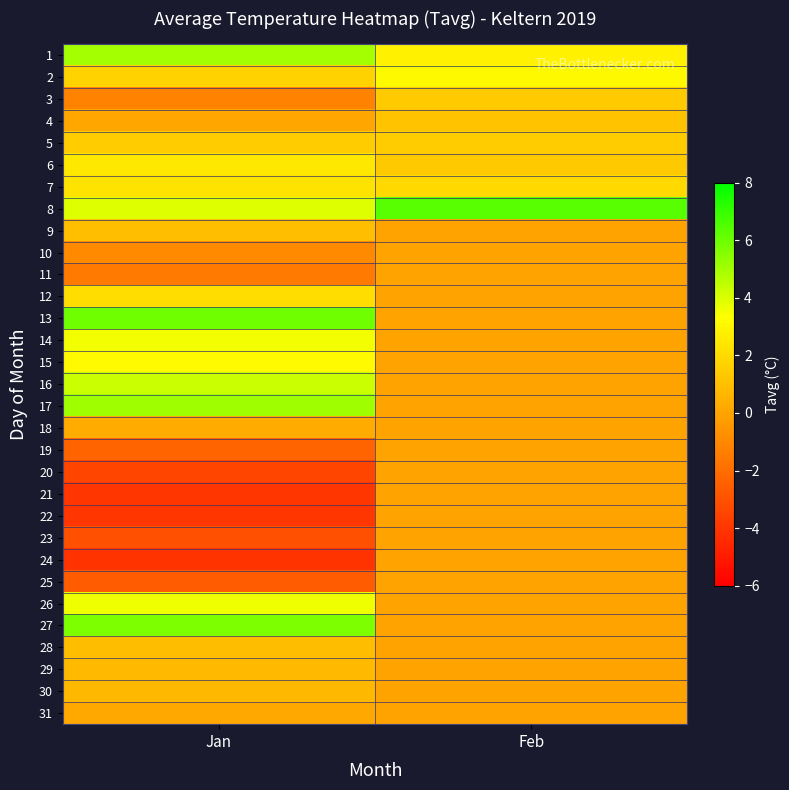

What is the minimum value shown in the chart?

-4.1